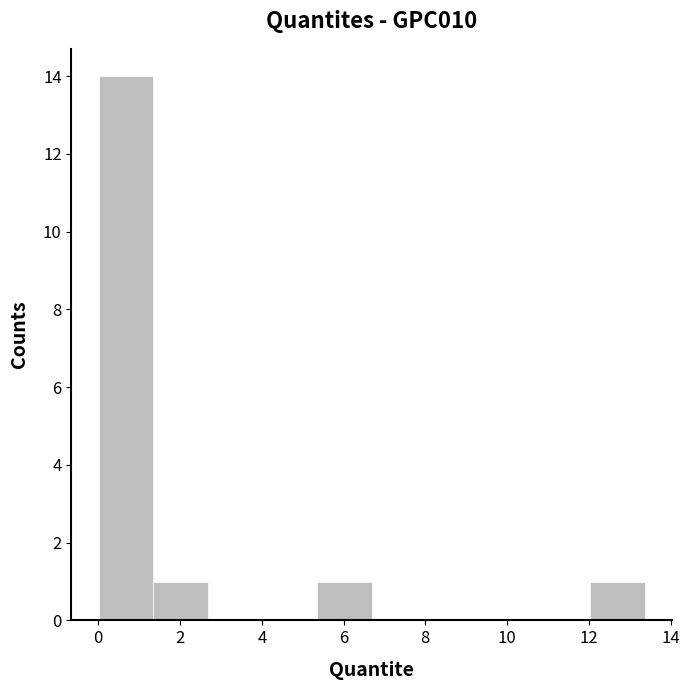

Reading left to right, list every bar in this chart as the range it spans on the x-axis followed by its height. Neither the bar edges nor the heights are printed on the chart, so give them approximately, as read against the axes.

0.0 to 1.4: 14
1.4 to 2.6: 1
2.6 to 4.0: 0
4.0 to 5.4: 0
5.4 to 6.6: 1
6.6 to 8.0: 0
8.0 to 9.4: 0
9.4 to 10.6: 0
10.6 to 12.0: 0
12.0 to 13.4: 1